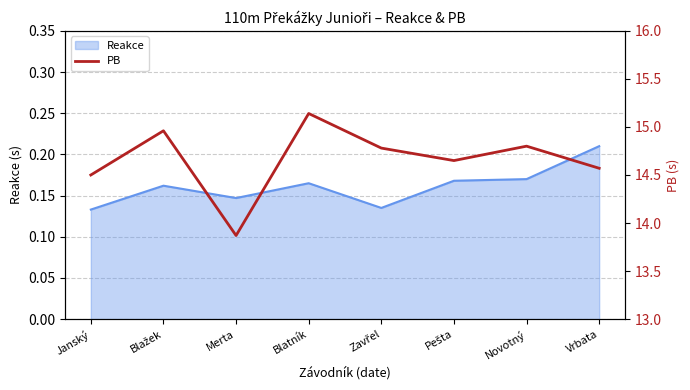

Which category has the lowest value across all series?

Merta